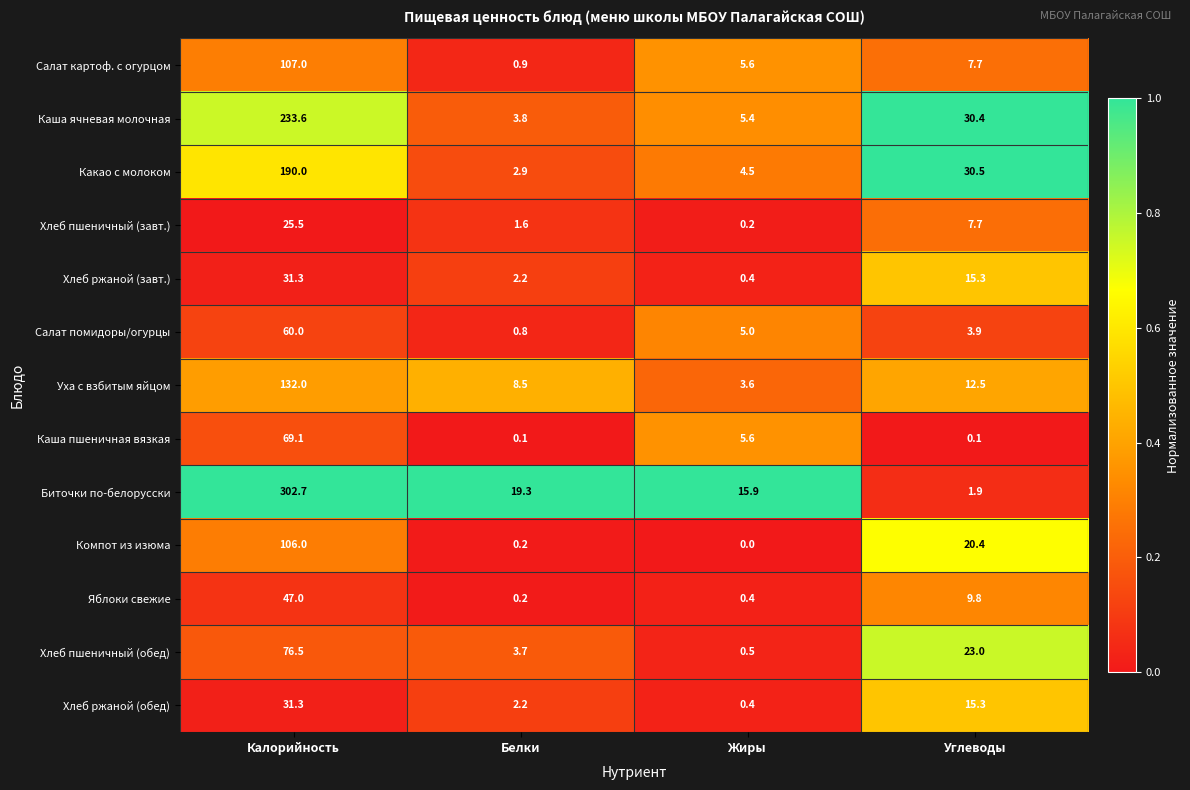

The value of Какао с молоком at Углеводы is 42.2. True or false?

False